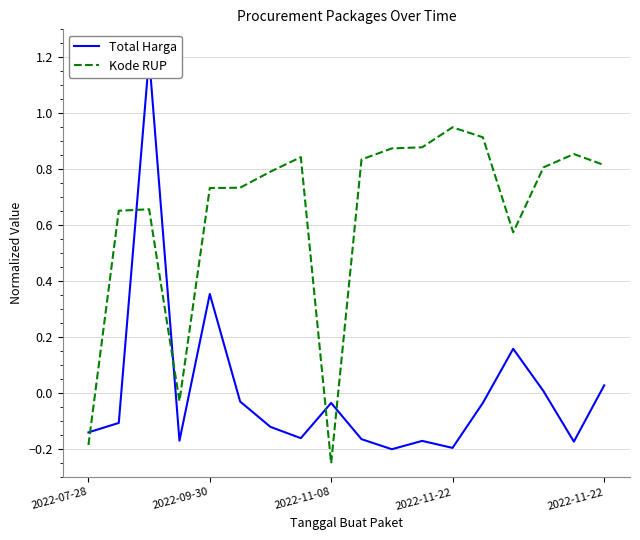

What are all the series names shown in the legend?

Total Harga, Kode RUP